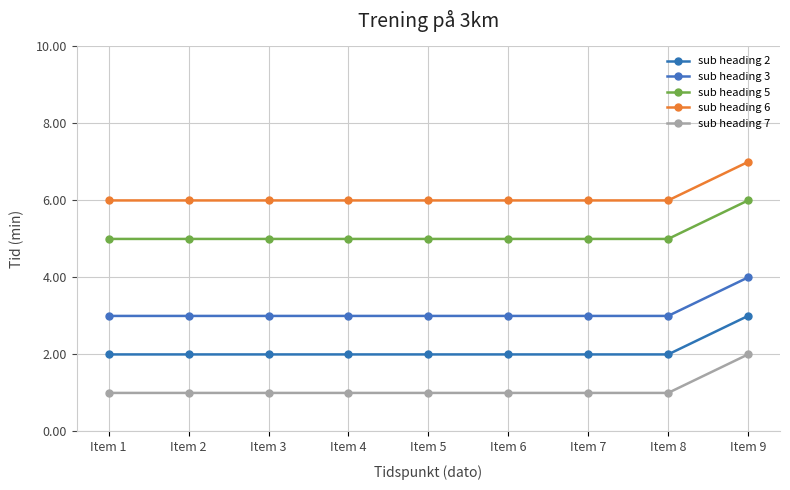

Reading right to left, extract all data points from this chart.

sub heading 2: 3	2	2	2	2	2	2	2	2
sub heading 3: 4	3	3	3	3	3	3	3	3
sub heading 5: 6	5	5	5	5	5	5	5	5
sub heading 6: 7	6	6	6	6	6	6	6	6
sub heading 7: 2	1	1	1	1	1	1	1	1